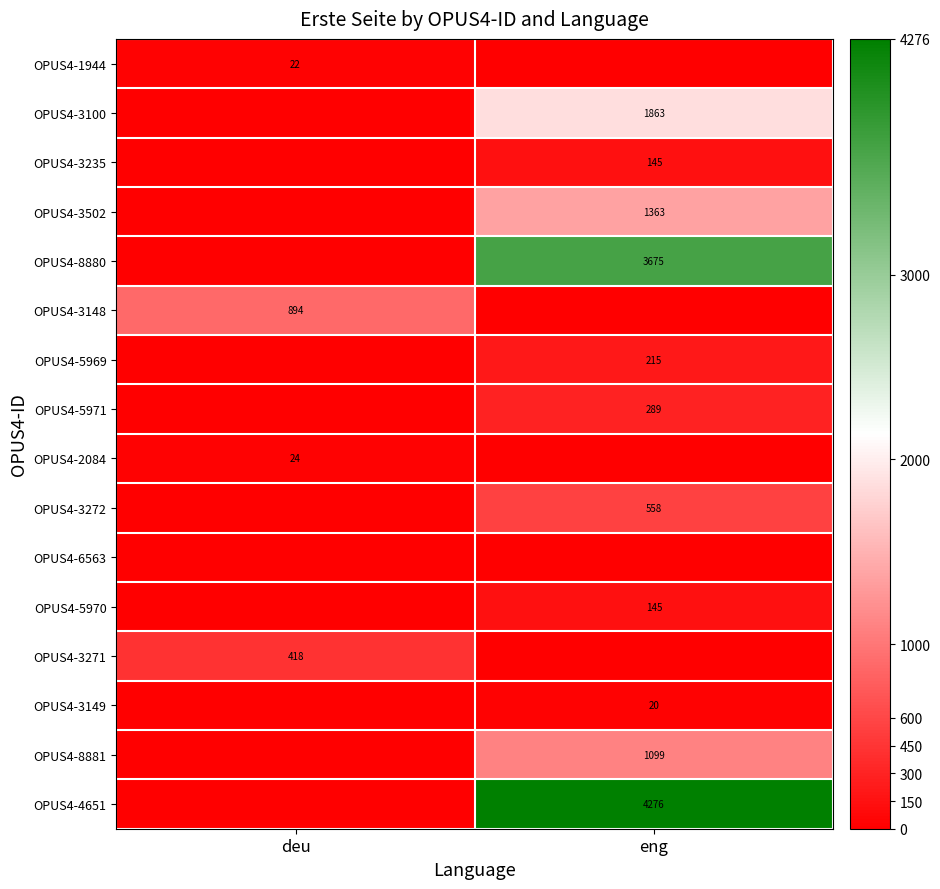

True or false: OPUS4-8881 has a value of 478 at eng.

False